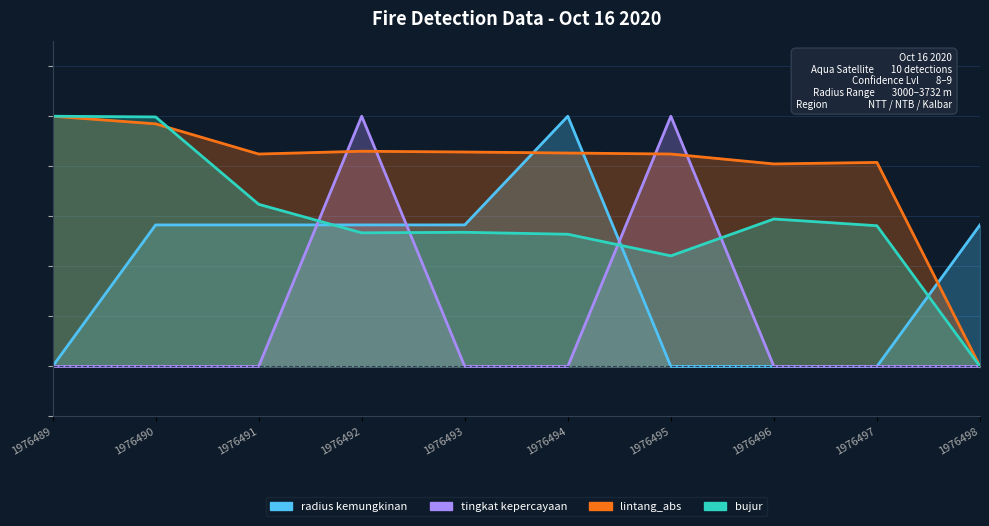

What is the difference between the maximum and minimum values in the bujur series?

100.0